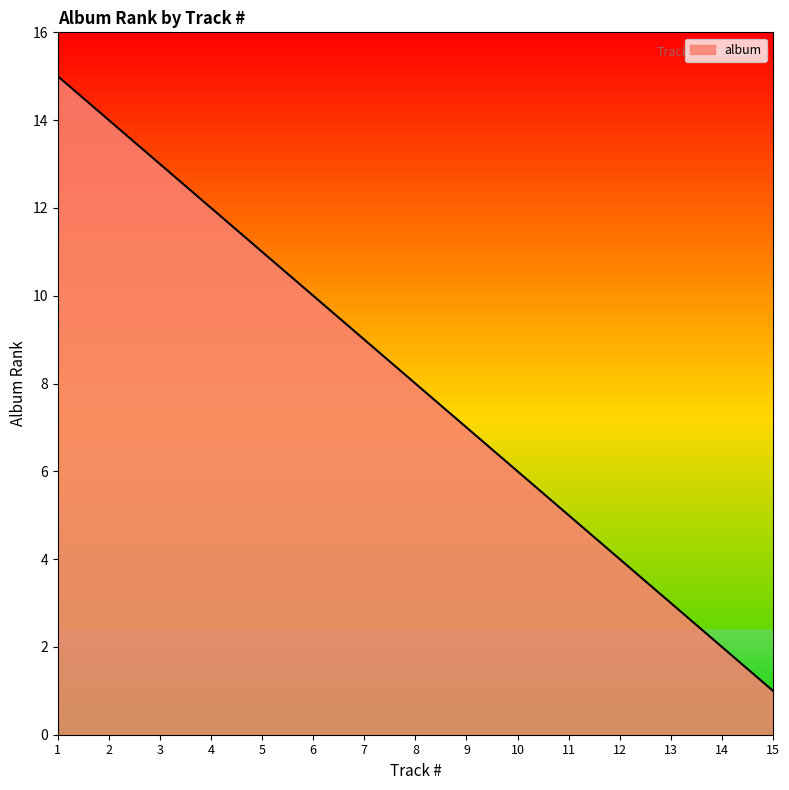

What is the sum of the values at 3 and 13?

16